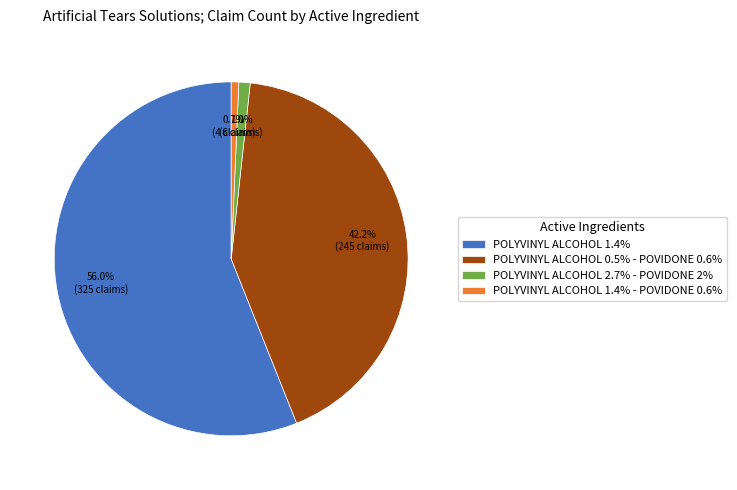

To the nearest percent, what is the difference between the POLYVINYL ALCOHOL 0.5% - POVIDONE 0.6% and POLYVINYL ALCOHOL 1.4% slice percentages?

14%